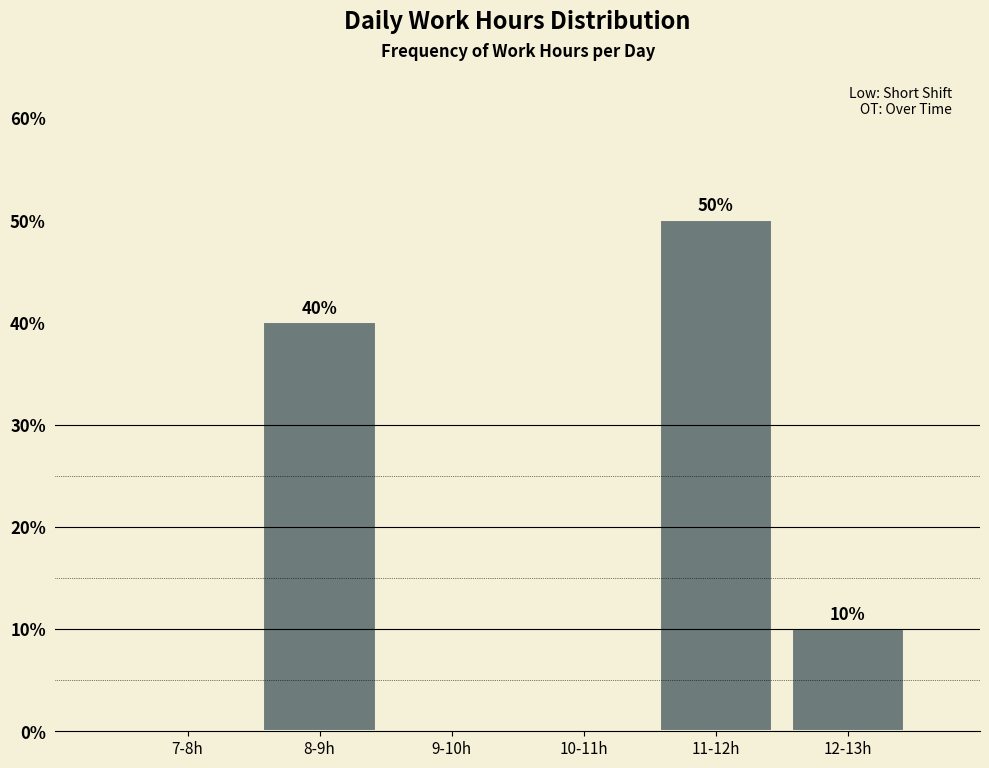

Reading right to left, list all the values displayed in this chart.

12-13h=10	11-12h=50	10-11h=0	9-10h=0	8-9h=40	7-8h=0